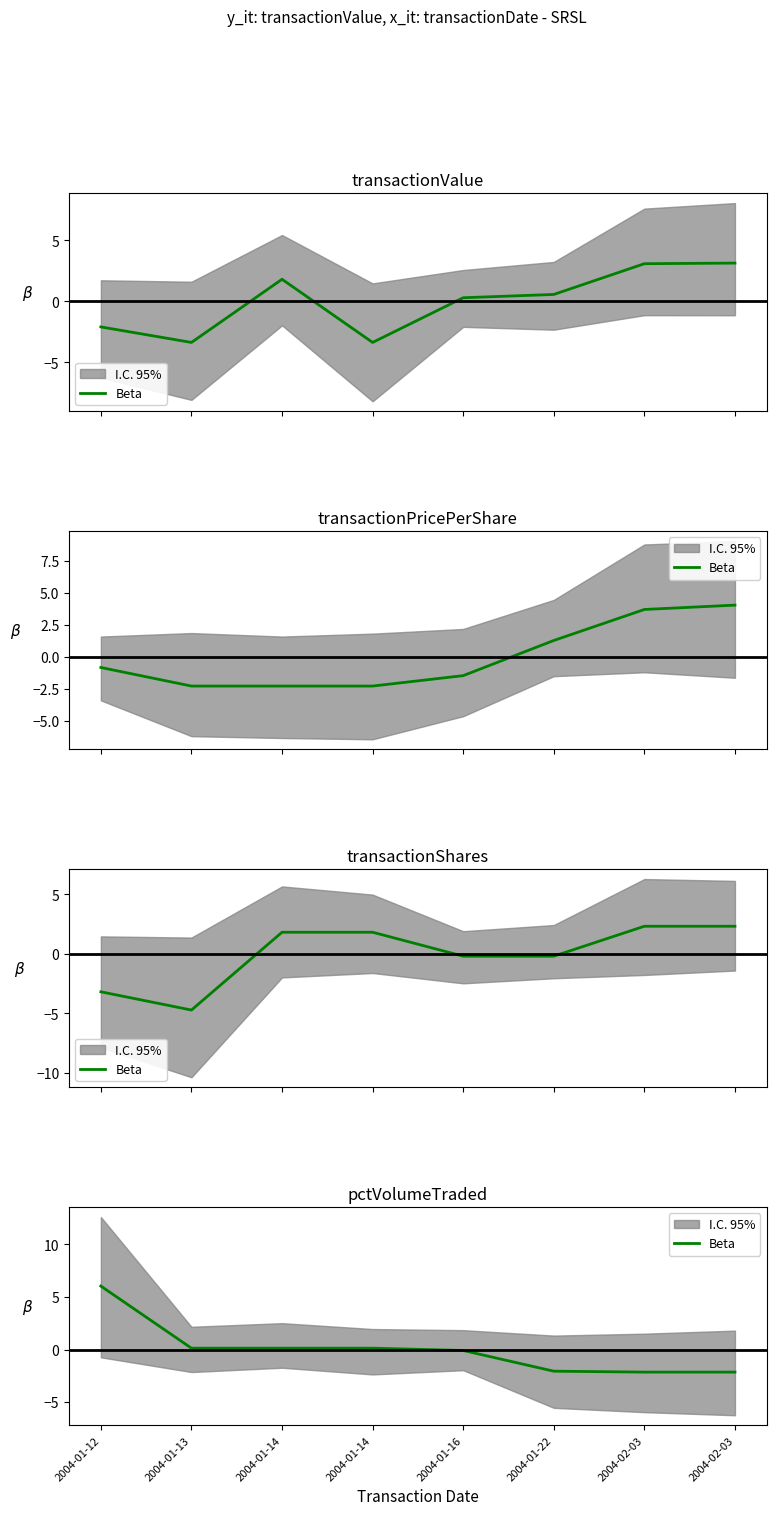

What is the greatest value displayed?

6.0